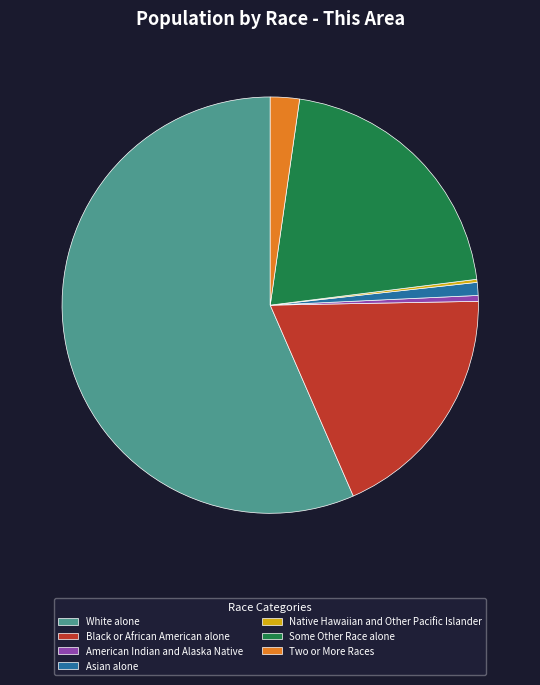

Is the sum of White alone and Some Other Race alone greater than half?

Yes